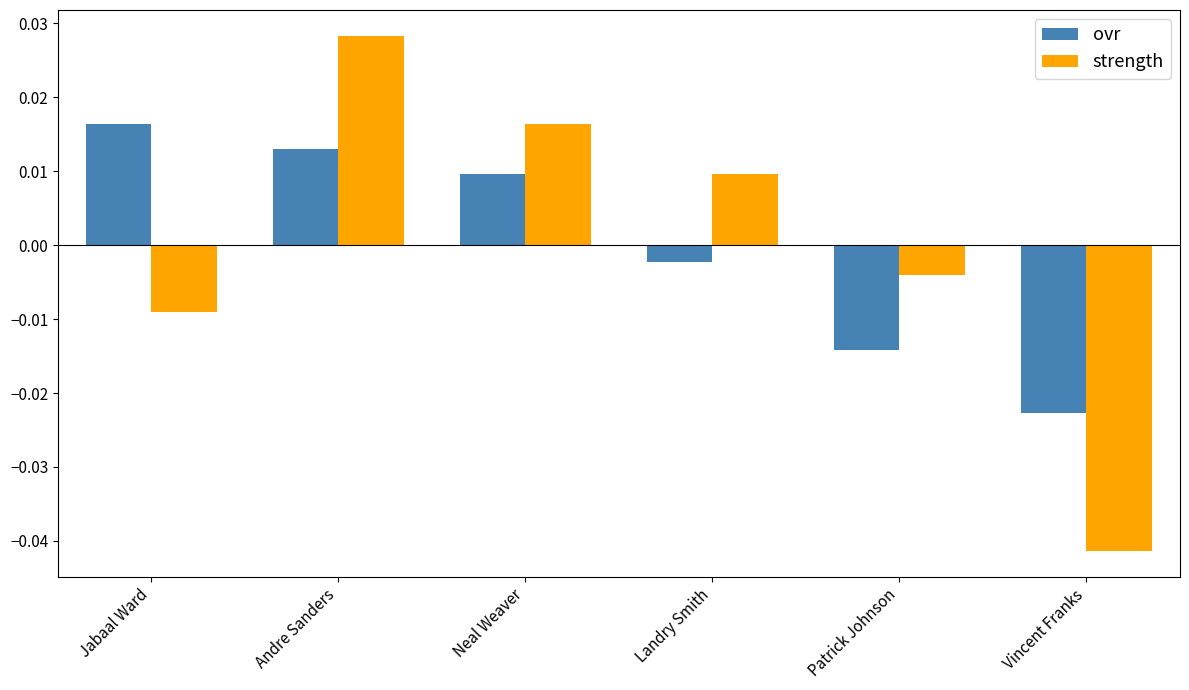

At how many categories does at least one series exceed 0?

4